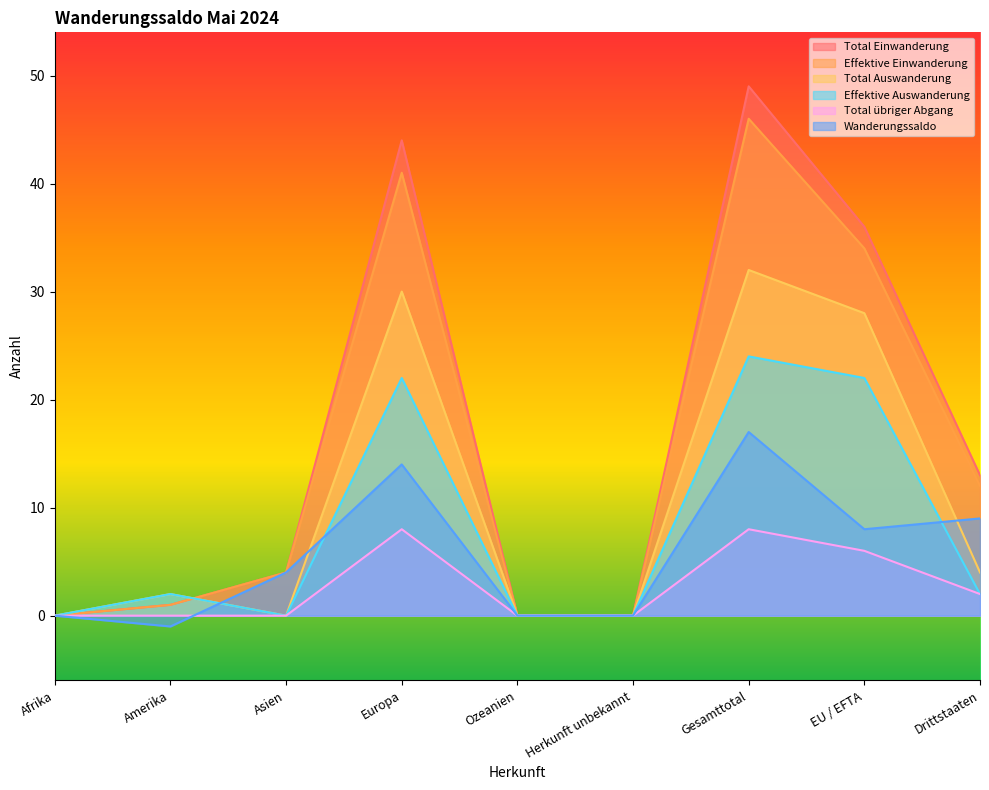

How many values in Effektive Auswanderung are above zero?

5